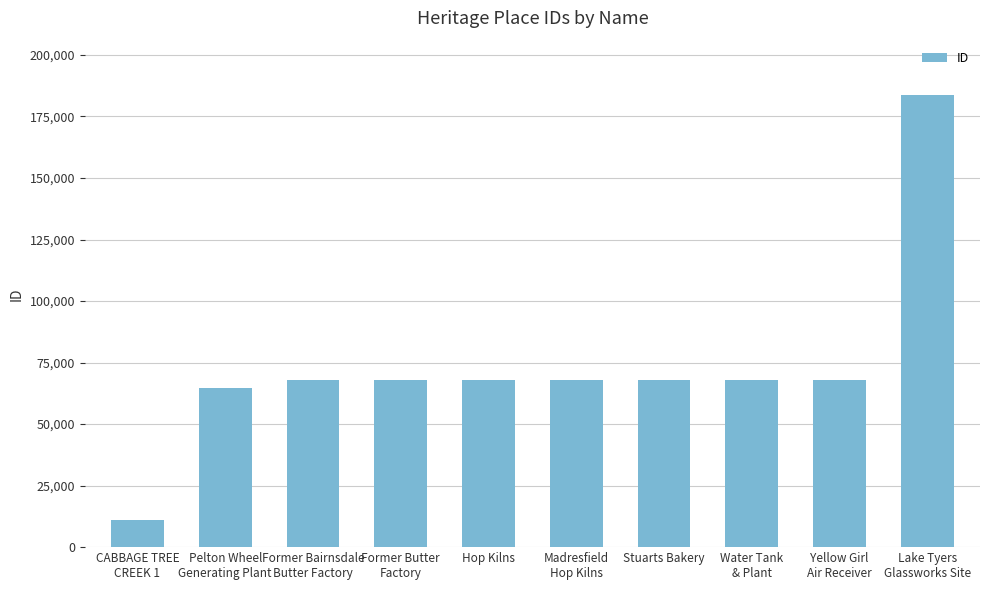

Count the number of categories in the chart.

10